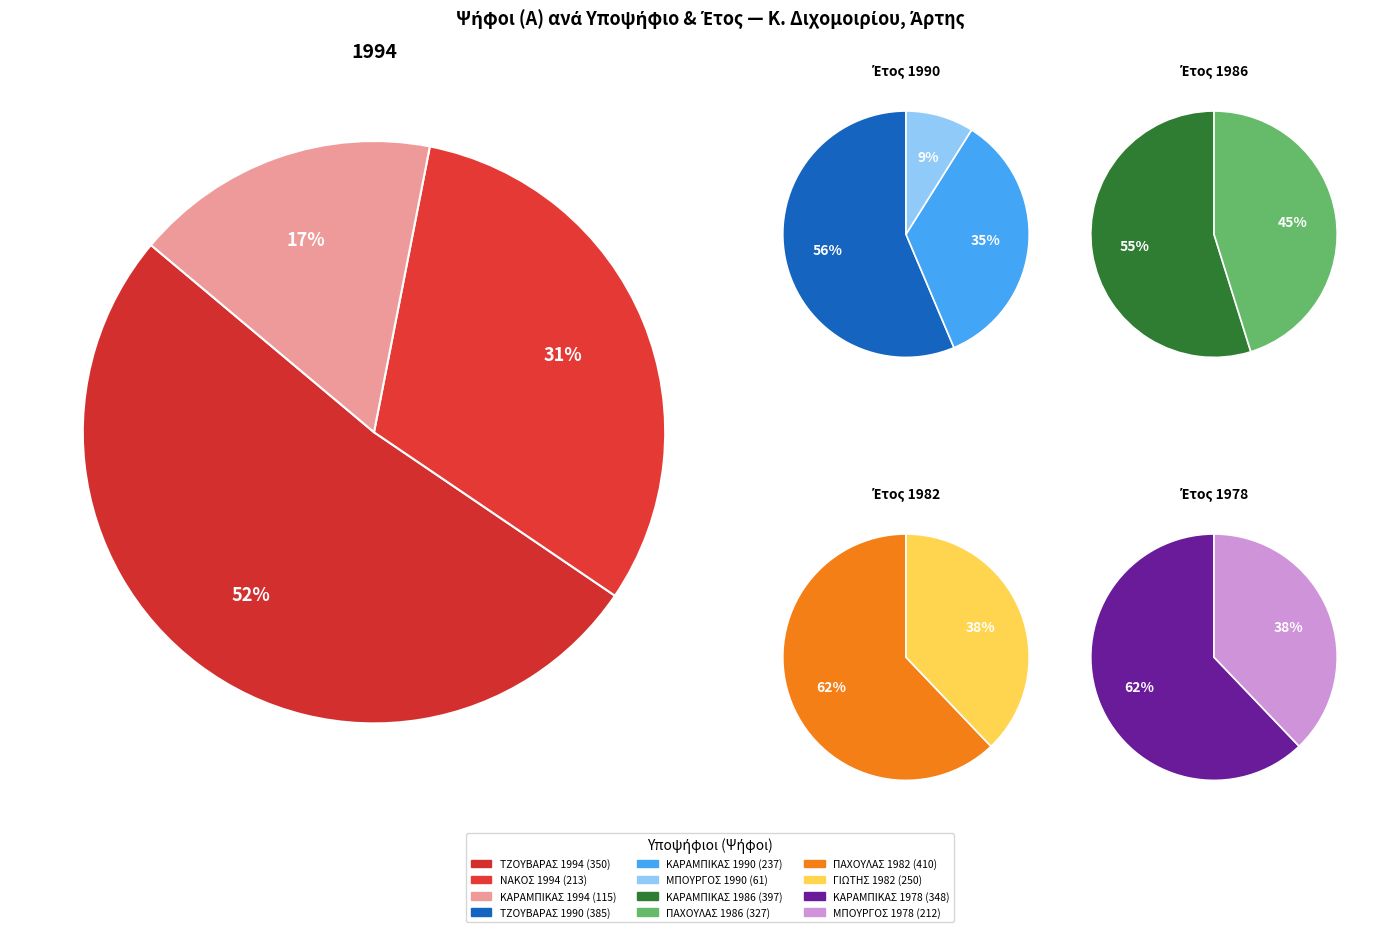

How many slices are in this pie chart?

12